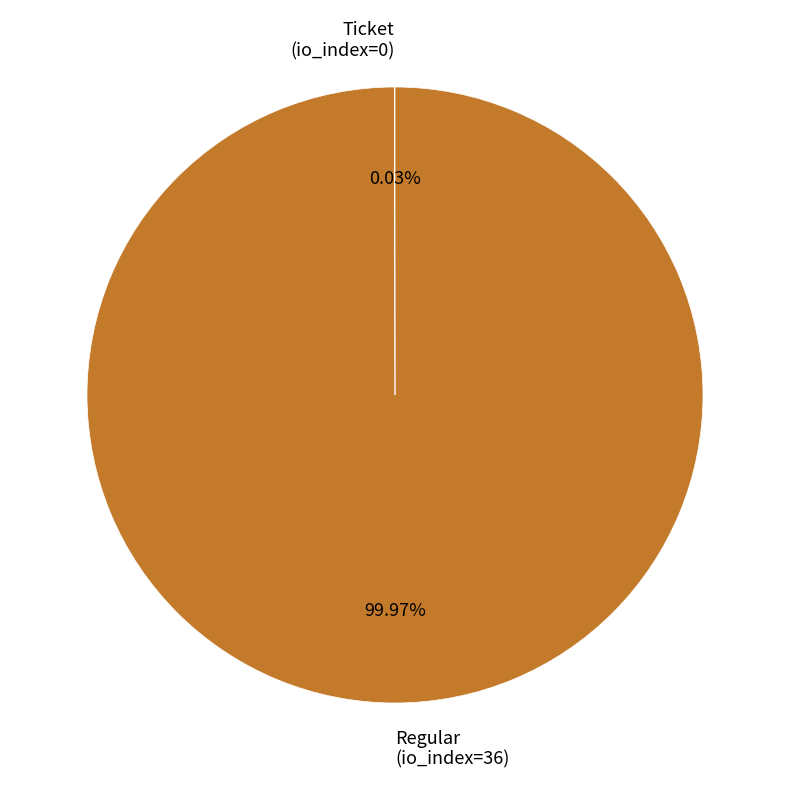

What is the majority slice?

Regular (io_index=36)